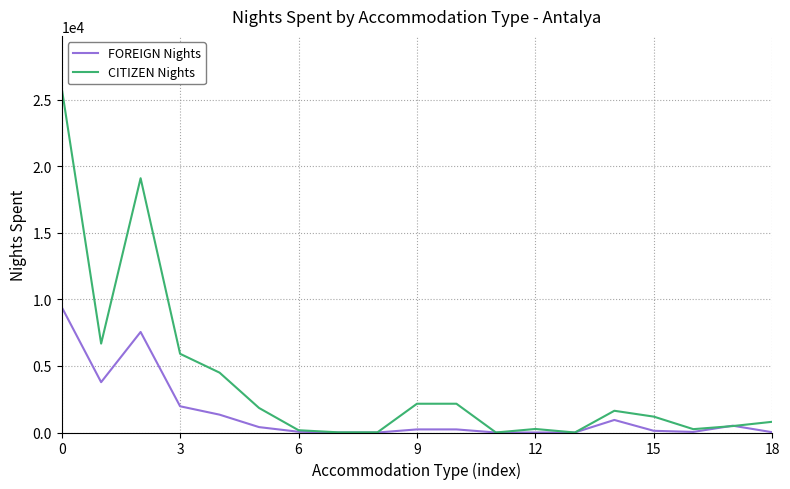

How many values in the FOREIGN Nights series are below 232?

9